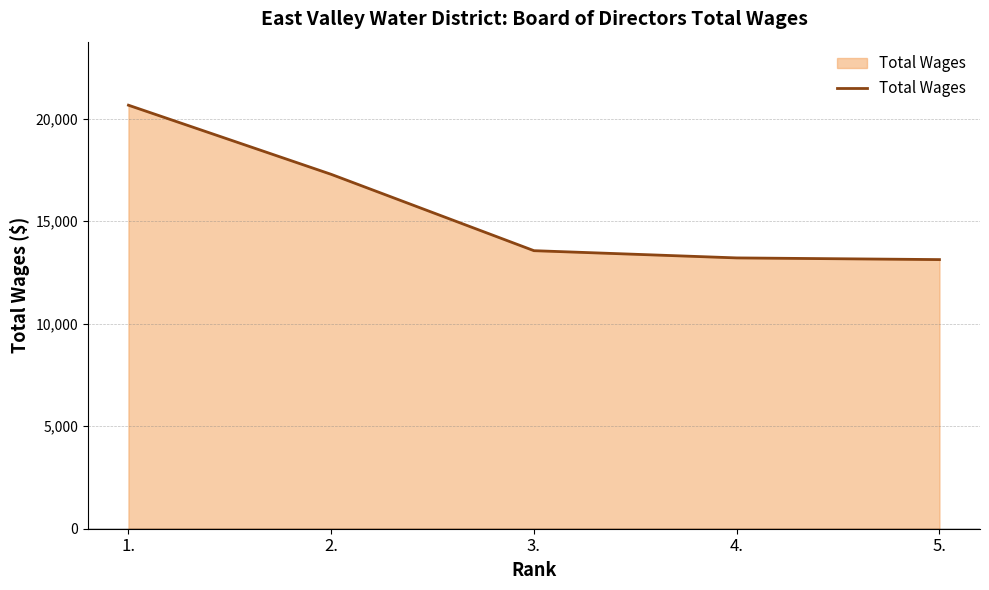

What is the smallest value displayed?

13129